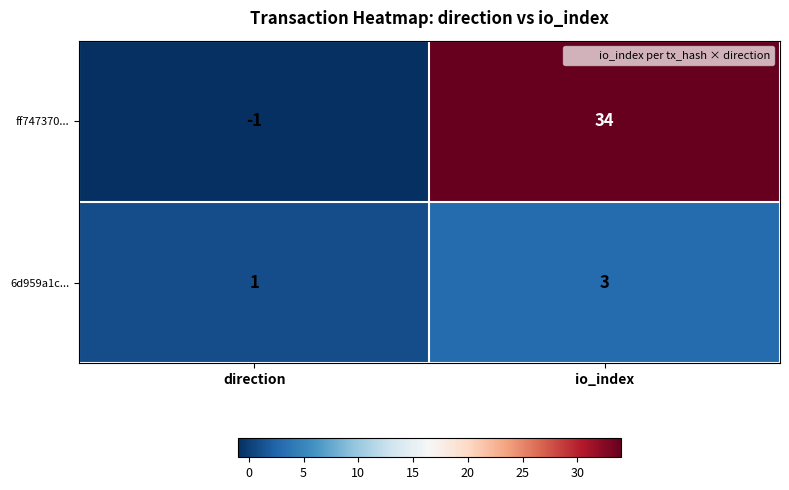

Which series has the largest range (max minus min)?

ff747370...